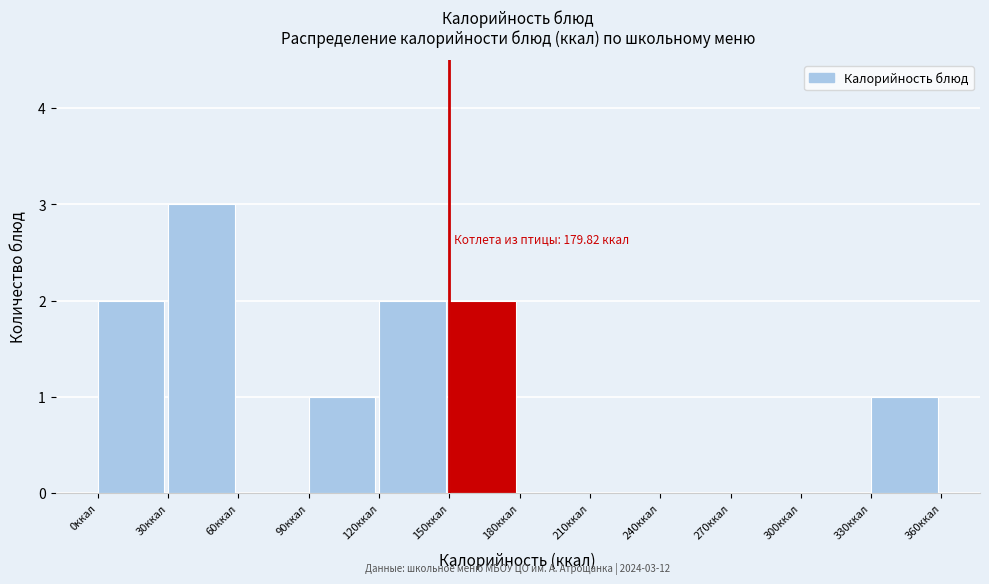

Which range on the x-axis has the tallest bar?

30 to 60